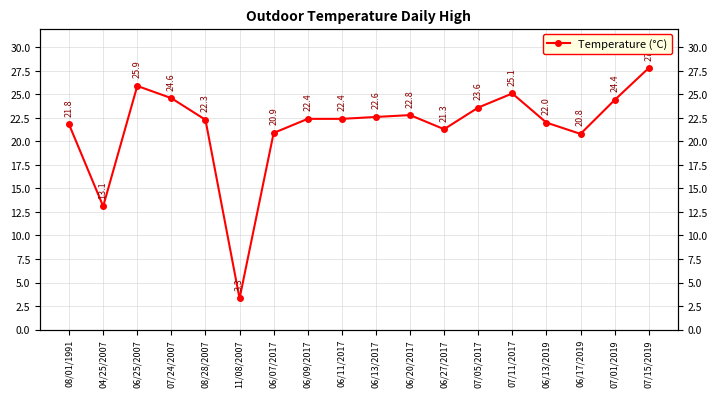

At which label does the data first exceed 22?

06/25/2007